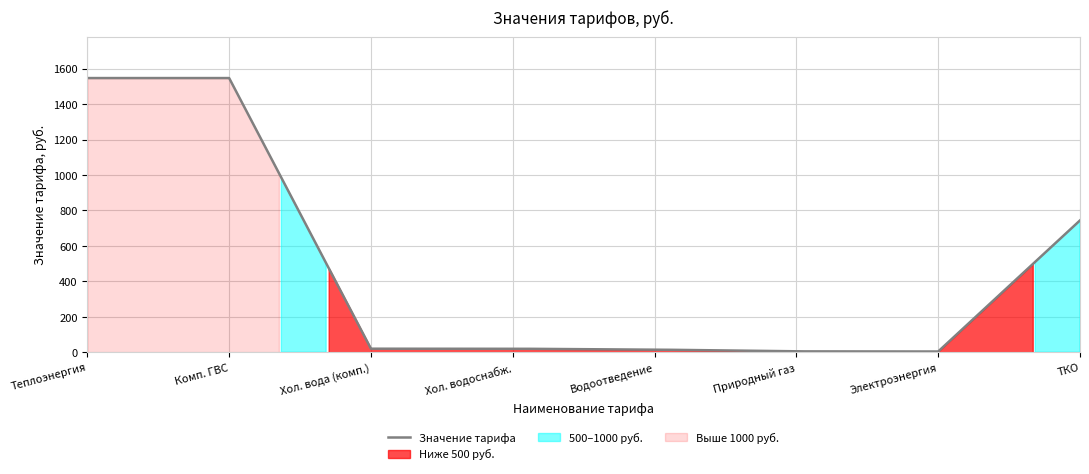

Does the chart have visible grid lines?

Yes